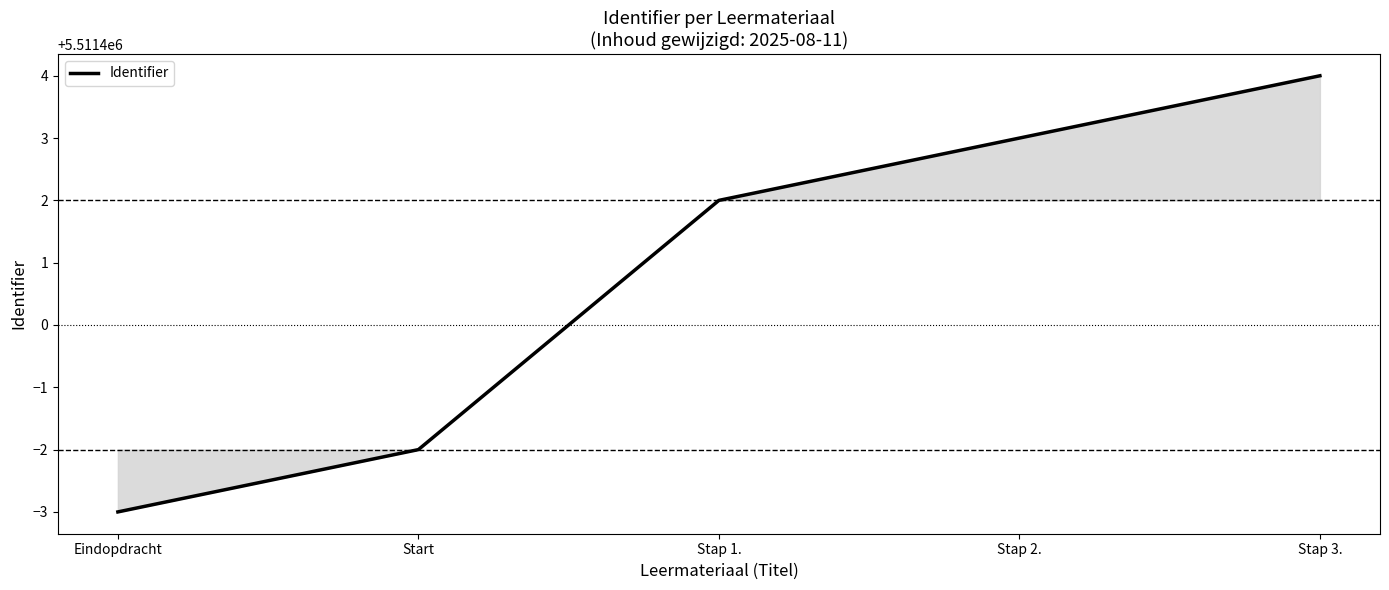

Count the number of categories in the chart.

5